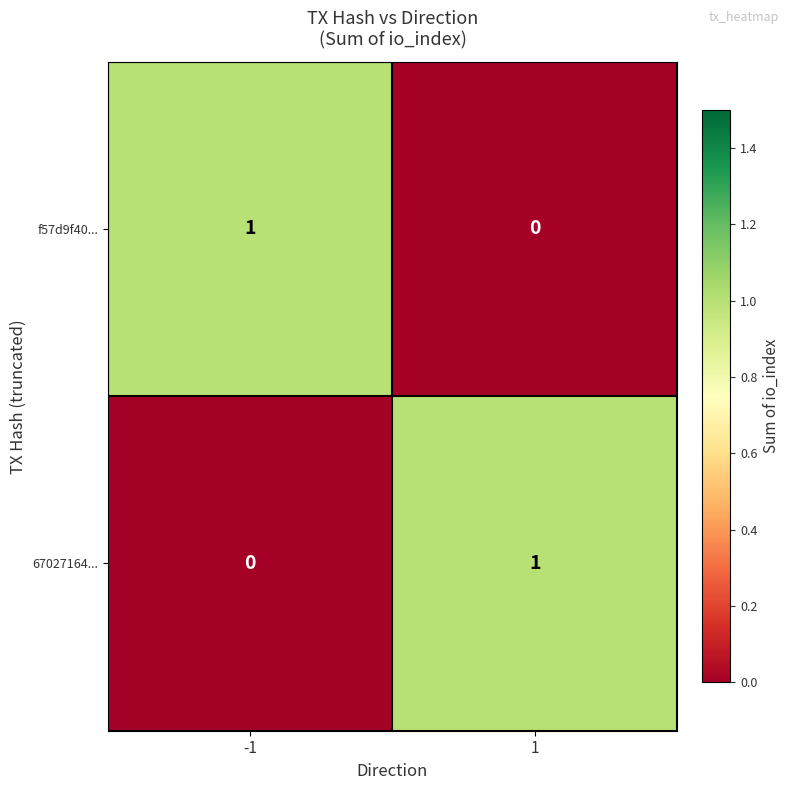

How many values in 67027164... are above zero?

1